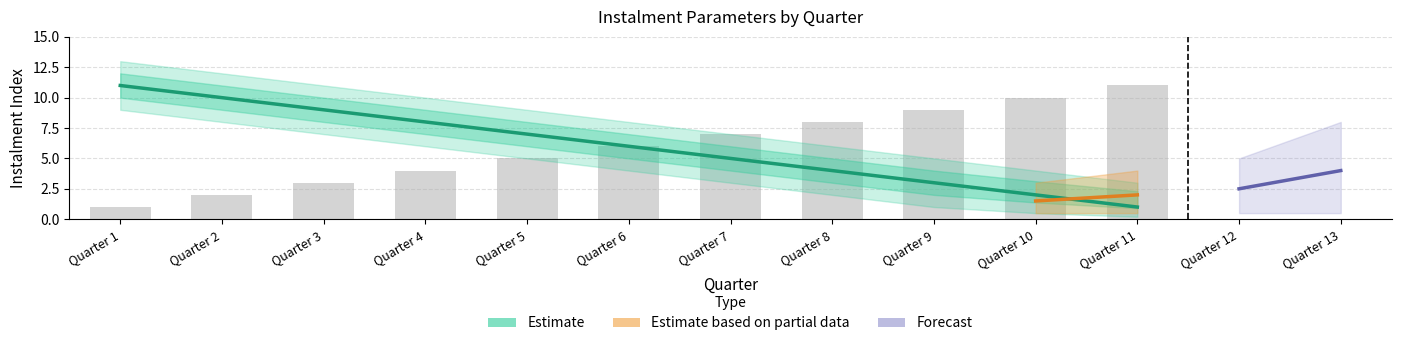

How many values in the Quarter Number series exceed 6?

5